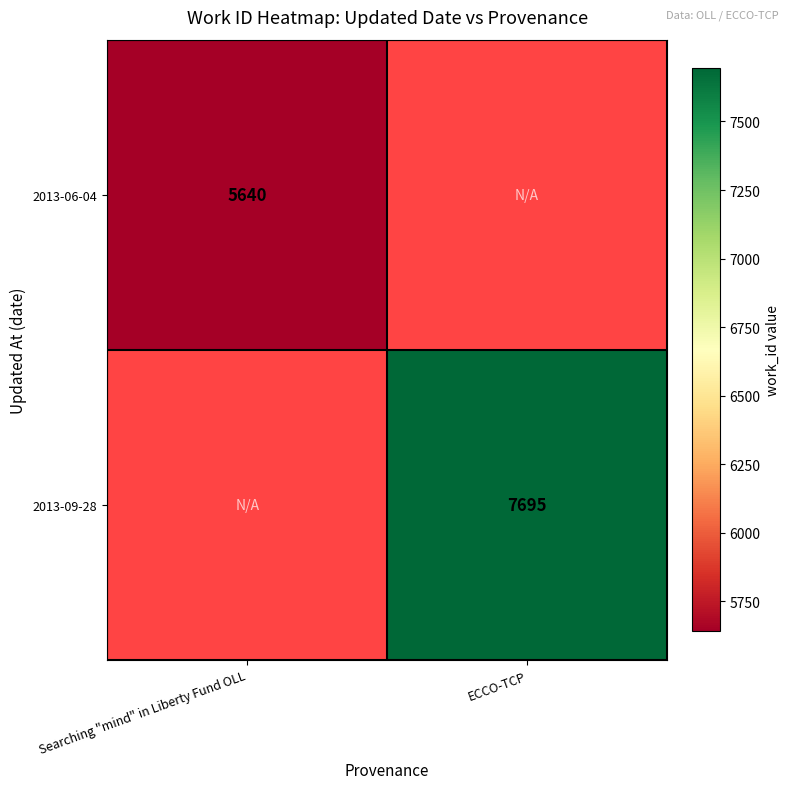

True or false: 2013-06-04 has a value of 5640 at Searching "mind" in Liberty Fund OLL.

True